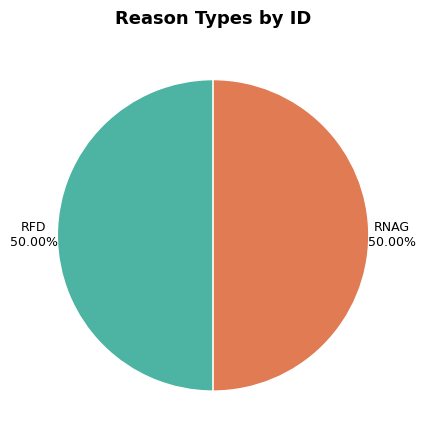

Which category has the smallest portion of the pie?

RNAG